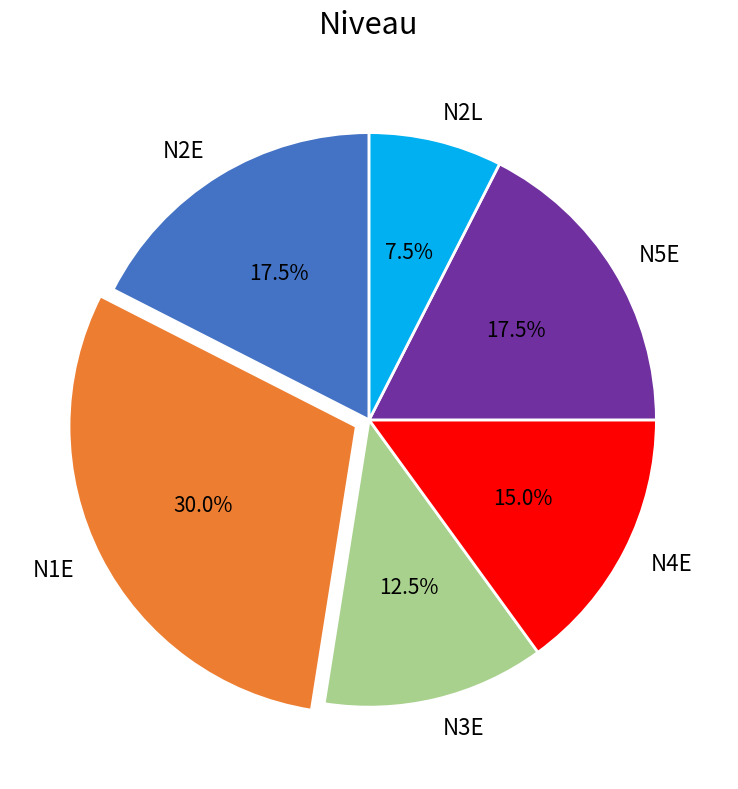

To the nearest percent, what percentage of the pie is N4E?

15%